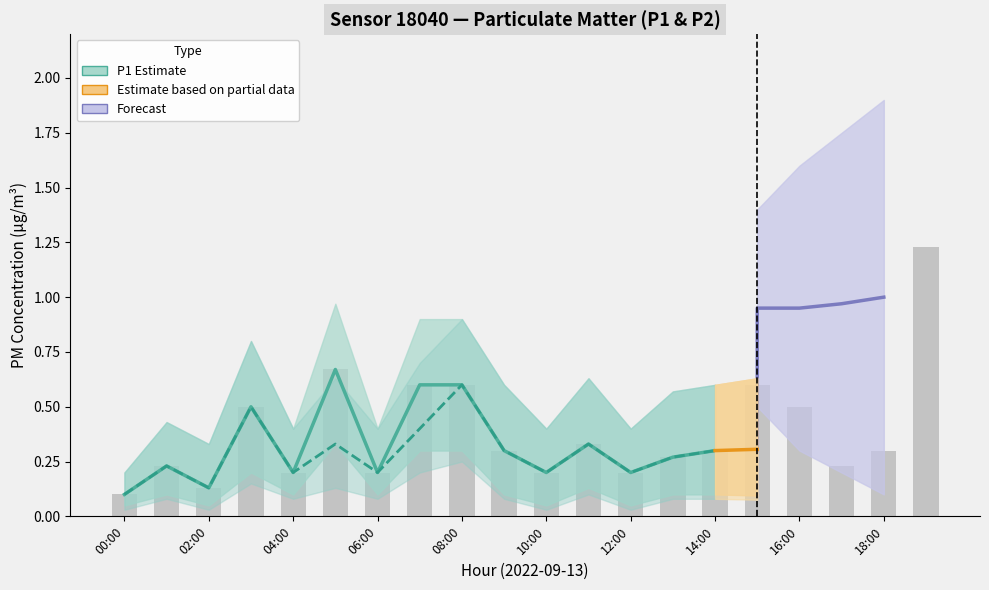

Does the chart contain stacked bars?

No